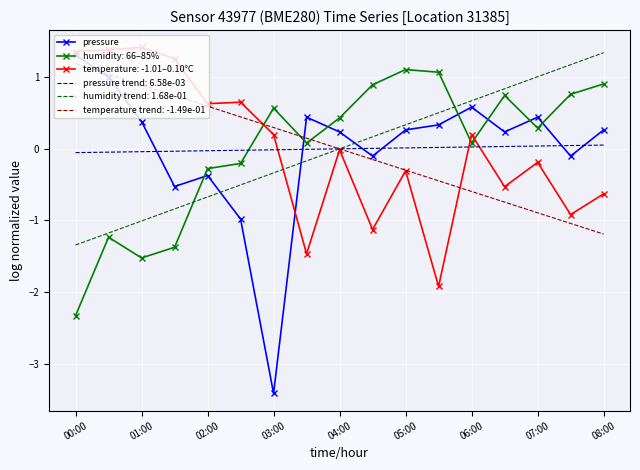

Which series has the largest range (max minus min)?

pressure